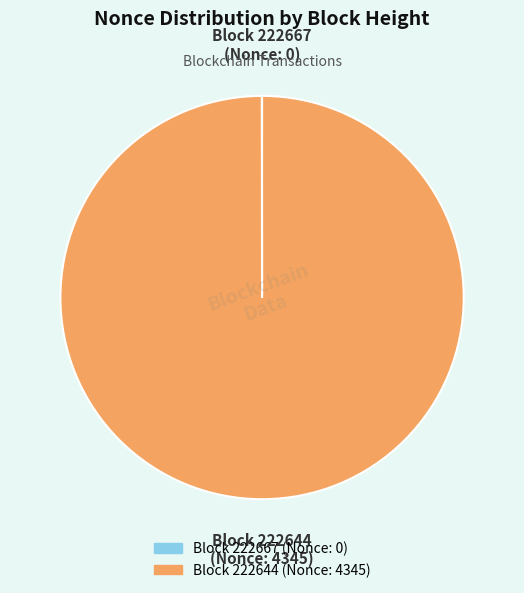

Is there a majority slice in this chart?

Yes